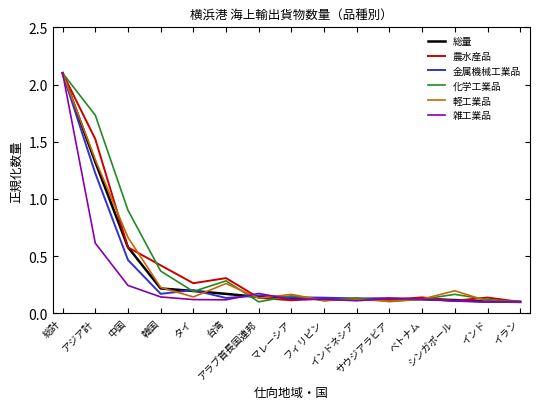

Between which two adjacent categories do 総量 and 化学工業品 first intersect?

韓国 and タイ